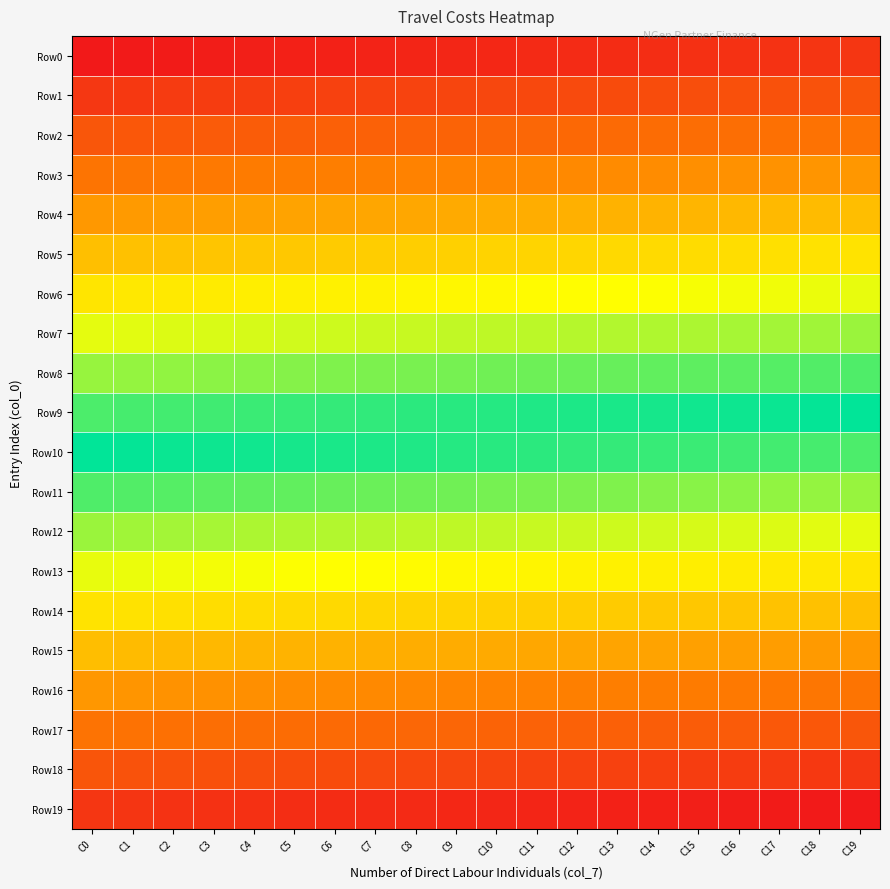

Reading right to left, transcribe all the data shown in this chart.

Row0: C19=19	C18=18	C17=17	C16=16	C15=15	C14=14	C13=13	C12=12	C11=11	C10=10	C9=9	C8=8	C7=7	C6=6	C5=5	C4=4	C3=3	C2=2	C1=1	C0=0
Row1: C19=39	C18=38	C17=37	C16=36	C15=35	C14=34	C13=33	C12=32	C11=31	C10=30	C9=29	C8=28	C7=27	C6=26	C5=25	C4=24	C3=23	C2=22	C1=21	C0=20
Row2: C19=59	C18=58	C17=57	C16=56	C15=55	C14=54	C13=53	C12=52	C11=51	C10=50	C9=49	C8=48	C7=47	C6=46	C5=45	C4=44	C3=43	C2=42	C1=41	C0=40
Row3: C19=79	C18=78	C17=77	C16=76	C15=75	C14=74	C13=73	C12=72	C11=71	C10=70	C9=69	C8=68	C7=67	C6=66	C5=65	C4=64	C3=63	C2=62	C1=61	C0=60
Row4: C19=99	C18=98	C17=97	C16=96	C15=95	C14=94	C13=93	C12=92	C11=91	C10=90	C9=89	C8=88	C7=87	C6=86	C5=85	C4=84	C3=83	C2=82	C1=81	C0=80
Row5: C19=119	C18=118	C17=117	C16=116	C15=115	C14=114	C13=113	C12=112	C11=111	C10=110	C9=109	C8=108	C7=107	C6=106	C5=105	C4=104	C3=103	C2=102	C1=101	C0=100
Row6: C19=139	C18=138	C17=137	C16=136	C15=135	C14=134	C13=133	C12=132	C11=131	C10=130	C9=129	C8=128	C7=127	C6=126	C5=125	C4=124	C3=123	C2=122	C1=121	C0=120
Row7: C19=159	C18=158	C17=157	C16=156	C15=155	C14=154	C13=153	C12=152	C11=151	C10=150	C9=149	C8=148	C7=147	C6=146	C5=145	C4=144	C3=143	C2=142	C1=141	C0=140
Row8: C19=179	C18=178	C17=177	C16=176	C15=175	C14=174	C13=173	C12=172	C11=171	C10=170	C9=169	C8=168	C7=167	C6=166	C5=165	C4=164	C3=163	C2=162	C1=161	C0=160
Row9: C19=199	C18=198	C17=197	C16=196	C15=195	C14=194	C13=193	C12=192	C11=191	C10=190	C9=189	C8=188	C7=187	C6=186	C5=185	C4=184	C3=183	C2=182	C1=181	C0=180
Row10: C19=219	C18=218	C17=217	C16=216	C15=215	C14=214	C13=213	C12=212	C11=211	C10=210	C9=209	C8=208	C7=207	C6=206	C5=205	C4=204	C3=203	C2=202	C1=201	C0=200
Row11: C19=239	C18=238	C17=237	C16=236	C15=235	C14=234	C13=233	C12=232	C11=231	C10=230	C9=229	C8=228	C7=227	C6=226	C5=225	C4=224	C3=223	C2=222	C1=221	C0=220
Row12: C19=259	C18=258	C17=257	C16=256	C15=255	C14=254	C13=253	C12=252	C11=251	C10=250	C9=249	C8=248	C7=247	C6=246	C5=245	C4=244	C3=243	C2=242	C1=241	C0=240
Row13: C19=279	C18=278	C17=277	C16=276	C15=275	C14=274	C13=273	C12=272	C11=271	C10=270	C9=269	C8=268	C7=267	C6=266	C5=265	C4=264	C3=263	C2=262	C1=261	C0=260
Row14: C19=299	C18=298	C17=297	C16=296	C15=295	C14=294	C13=293	C12=292	C11=291	C10=290	C9=289	C8=288	C7=287	C6=286	C5=285	C4=284	C3=283	C2=282	C1=281	C0=280
Row15: C19=319	C18=318	C17=317	C16=316	C15=315	C14=314	C13=313	C12=312	C11=311	C10=310	C9=309	C8=308	C7=307	C6=306	C5=305	C4=304	C3=303	C2=302	C1=301	C0=300
Row16: C19=339	C18=338	C17=337	C16=336	C15=335	C14=334	C13=333	C12=332	C11=331	C10=330	C9=329	C8=328	C7=327	C6=326	C5=325	C4=324	C3=323	C2=322	C1=321	C0=320
Row17: C19=359	C18=358	C17=357	C16=356	C15=355	C14=354	C13=353	C12=352	C11=351	C10=350	C9=349	C8=348	C7=347	C6=346	C5=345	C4=344	C3=343	C2=342	C1=341	C0=340
Row18: C19=379	C18=378	C17=377	C16=376	C15=375	C14=374	C13=373	C12=372	C11=371	C10=370	C9=369	C8=368	C7=367	C6=366	C5=365	C4=364	C3=363	C2=362	C1=361	C0=360
Row19: C19=399	C18=398	C17=397	C16=396	C15=395	C14=394	C13=393	C12=392	C11=391	C10=390	C9=389	C8=388	C7=387	C6=386	C5=385	C4=384	C3=383	C2=382	C1=381	C0=380